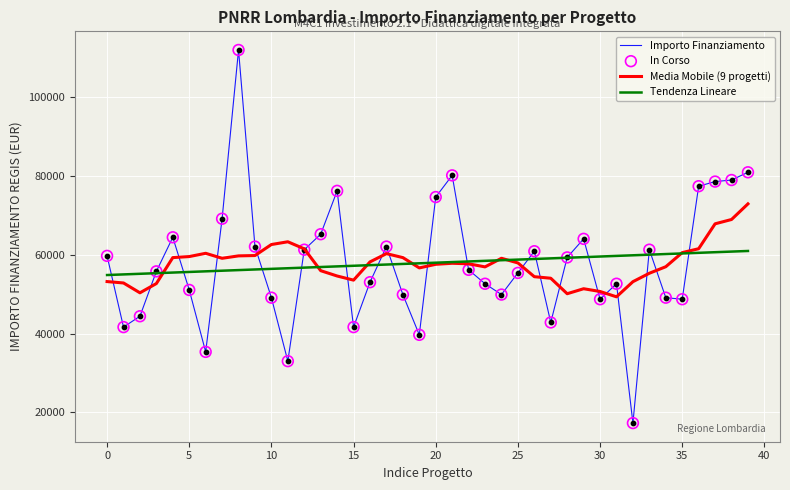

Which series has the widest spread of values?

Importo Finanziamento